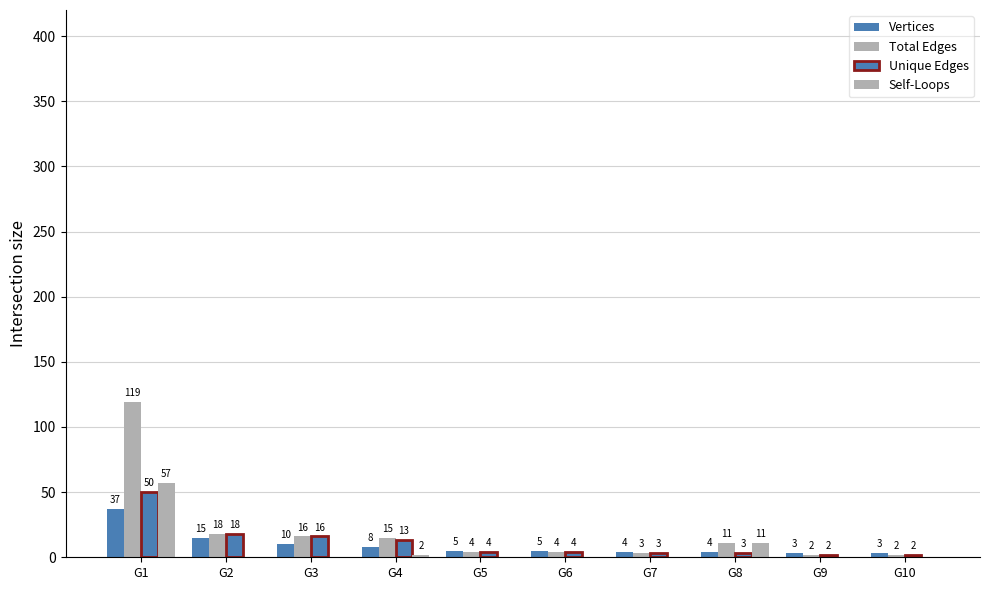

How many distinct data groups are displayed?

4